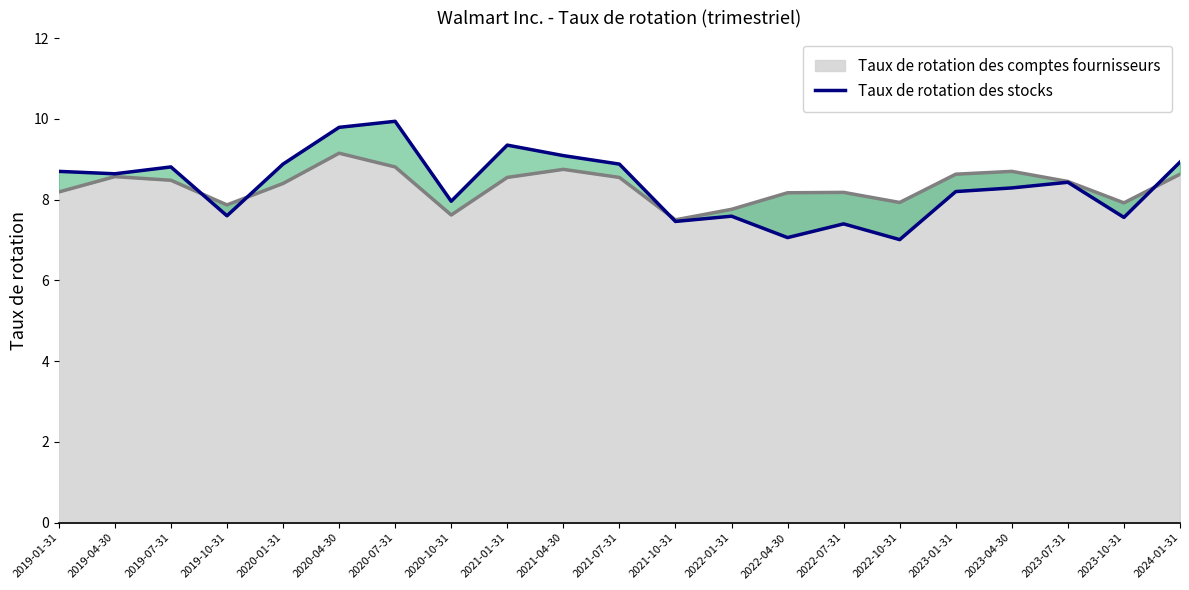

Where is the data nearest to the value 8?

2020-10-31